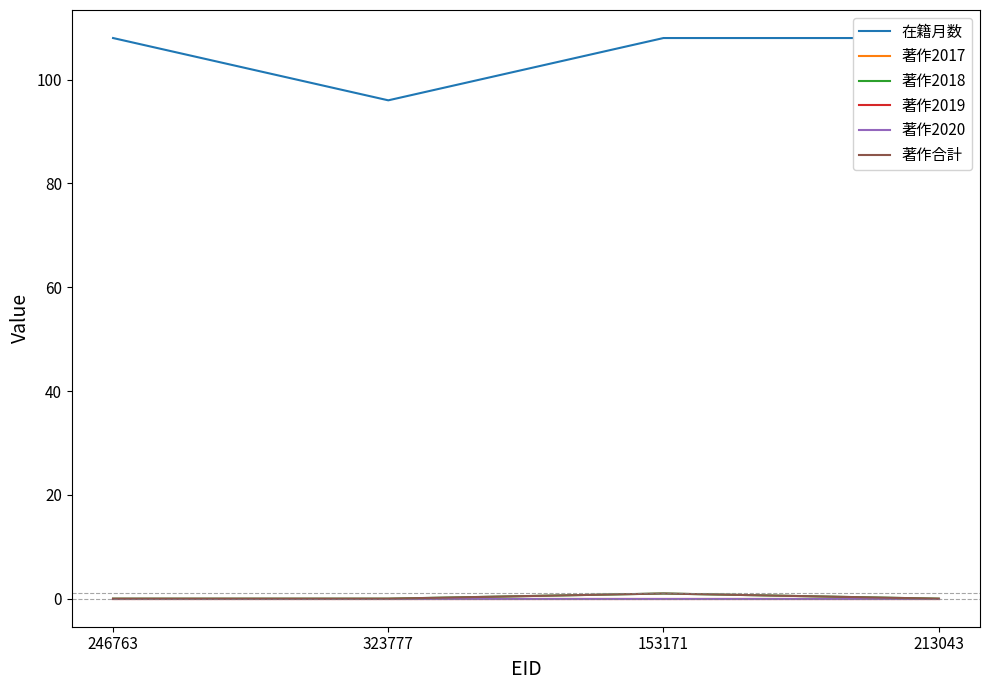

Count the number of categories in the chart.

4